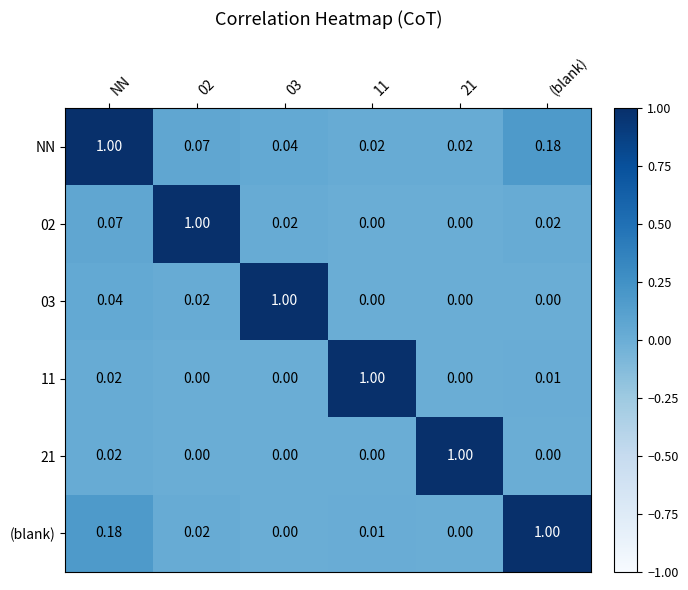

At which label does NN reach its peak?

NN